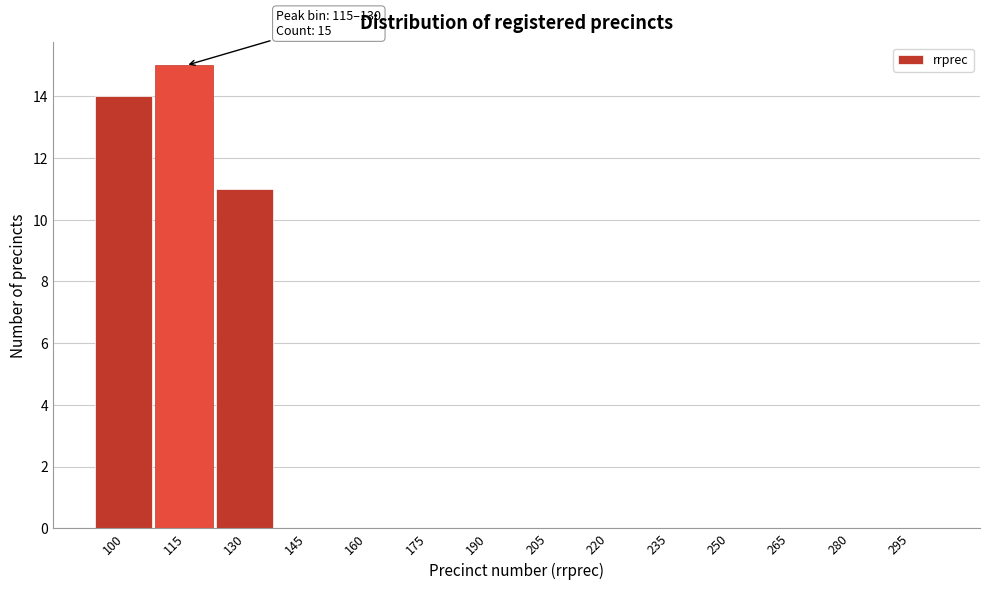

Reading left to right, extract all data points from this chart.

100=14	115=15	130=11	145=0	160=0	175=0	190=0	205=0	220=0	235=0	250=0	265=0	280=0	295=0